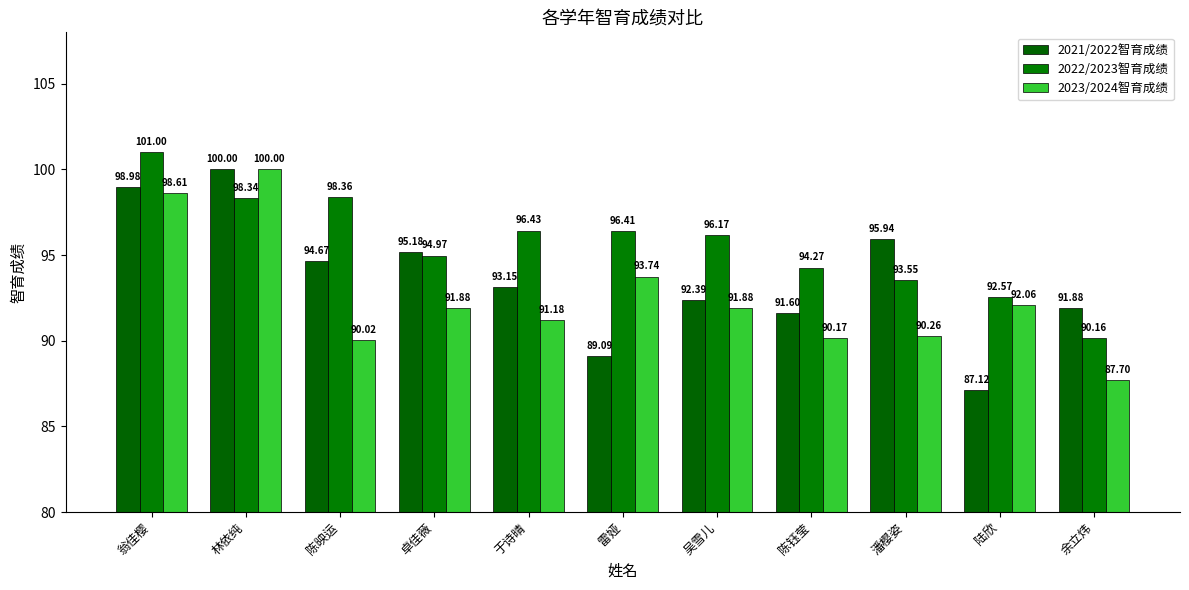

Which series has the widest spread of values?

2021/2022智育成绩